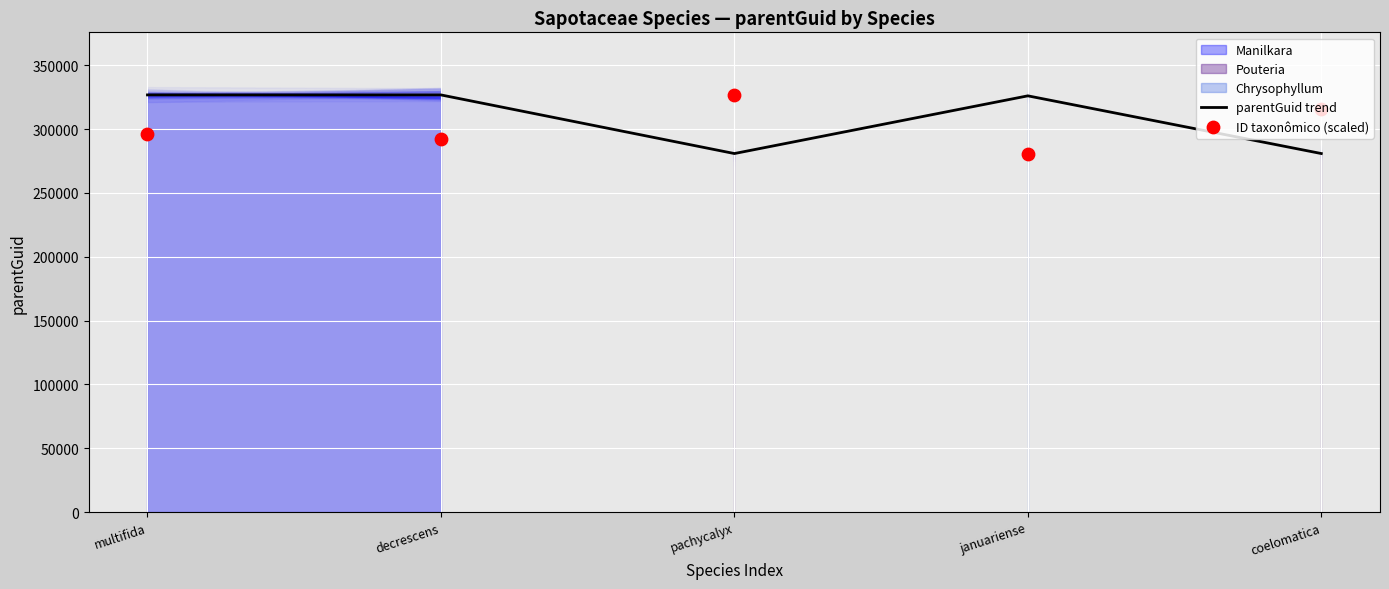

Is the value of ID taxonômico (scaled) at decrescens greater than the value of parentGuid trend at multifida?

No